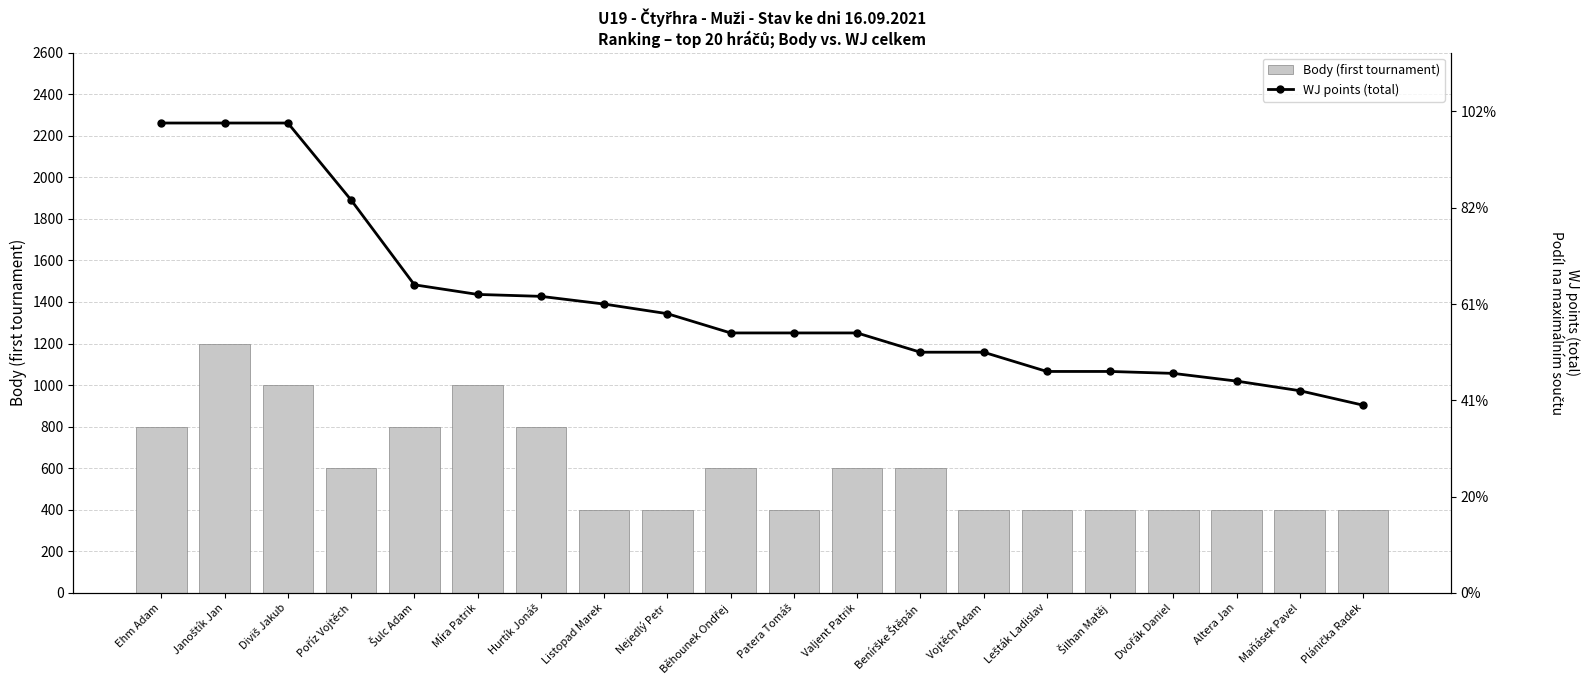

At Listopad Marek, list the series in order from smallest to largest.

Body (first tournament), WJ points (total)